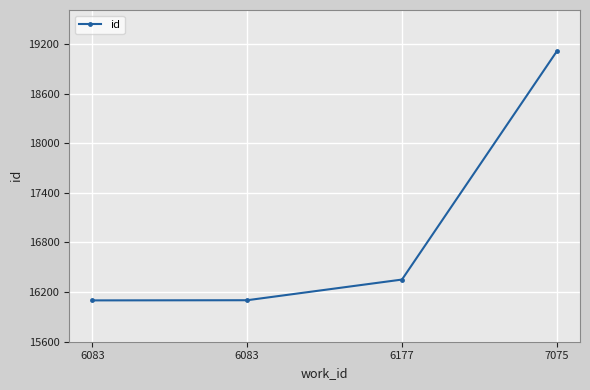

How many data points are less than 16351?

2